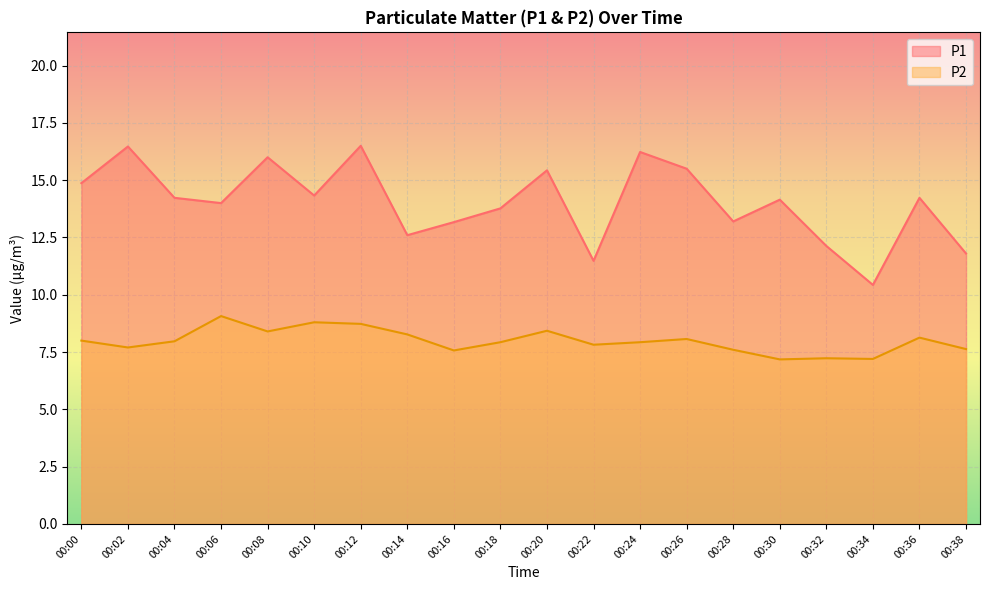

Reading right to left, list all the values displayed in this chart.

P1: 00:38=11.8	00:36=14.2	00:34=10.4	00:32=12.1	00:30=14.2	00:28=13.2	00:26=15.5	00:24=16.2	00:22=11.5	00:20=15.4	00:18=13.8	00:16=13.2	00:14=12.6	00:12=16.5	00:10=14.3	00:08=16.0	00:06=14.0	00:04=14.2	00:02=16.5	00:00=14.9
P2: 00:38=7.6	00:36=8.1	00:34=7.2	00:32=7.2	00:30=7.2	00:28=7.6	00:26=8.1	00:24=7.9	00:22=7.8	00:20=8.4	00:18=7.9	00:16=7.6	00:14=8.3	00:12=8.7	00:10=8.8	00:08=8.4	00:06=9.1	00:04=8.0	00:02=7.7	00:00=8.0